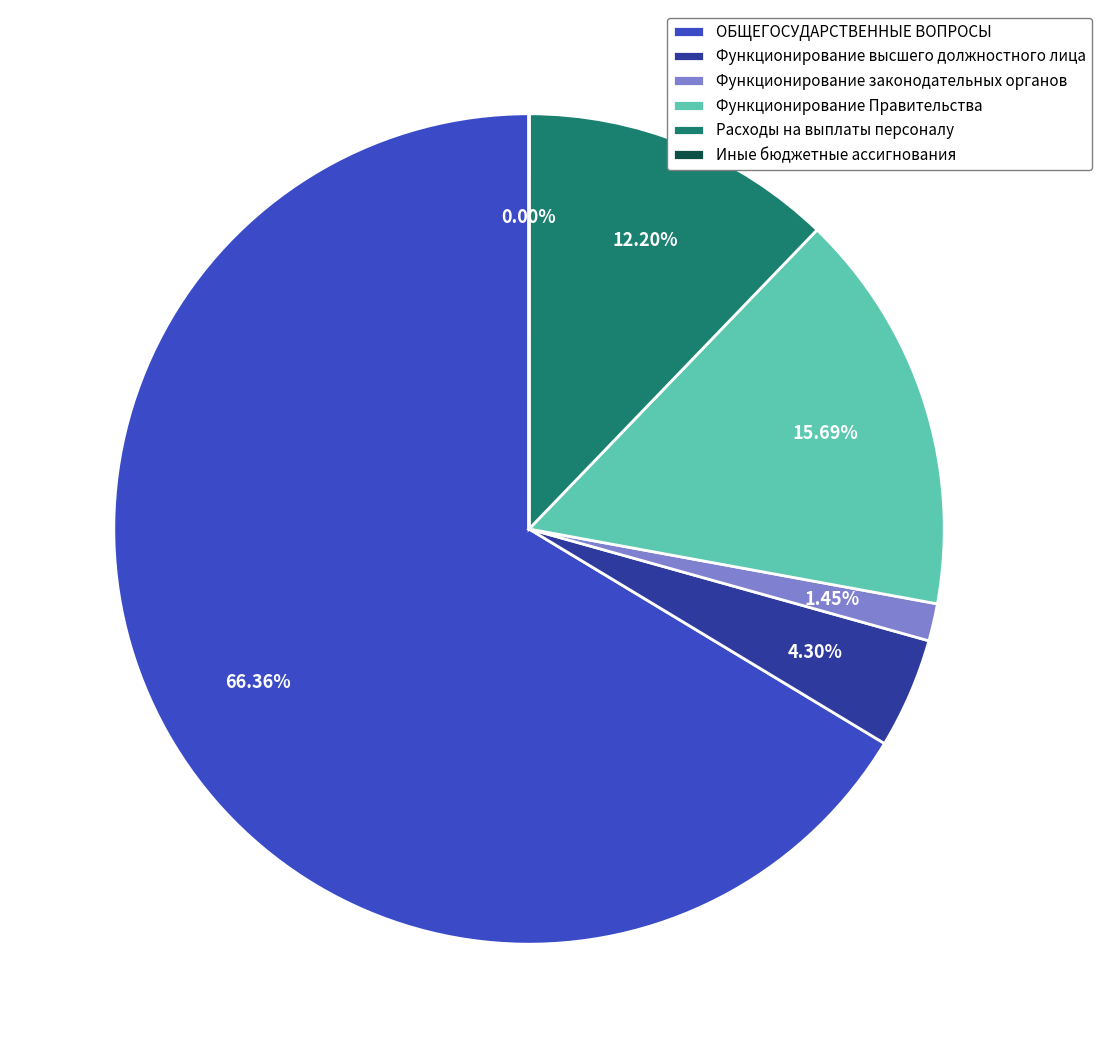

To the nearest percent, what is the average slice percentage?

17%